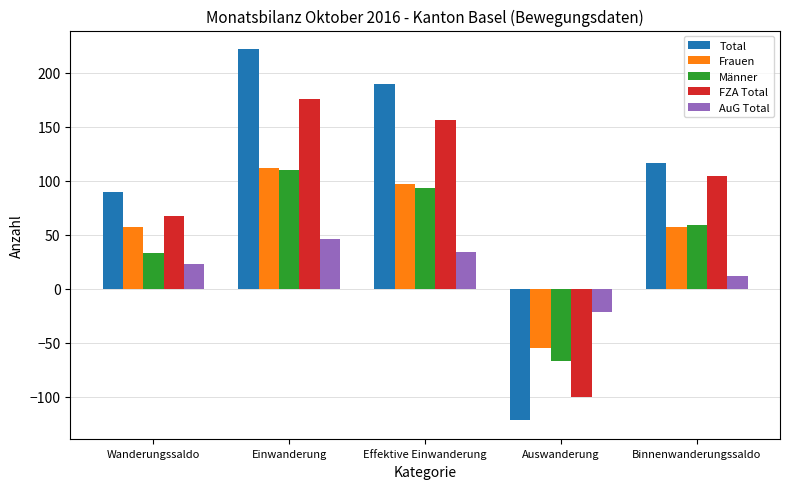

What is the value of the AuG Total bar at the 4th from the left?

-22